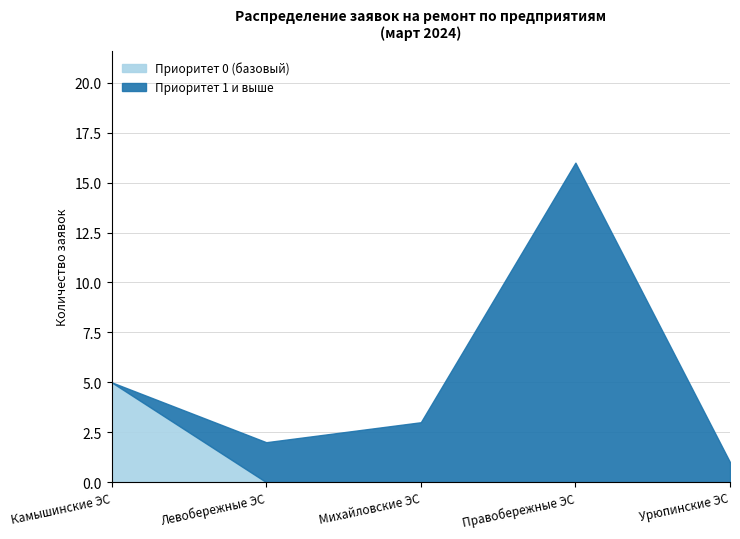

Which series changed the most between Левобережные ЭС and Правобережные ЭС?

Приоритет 1 и выше